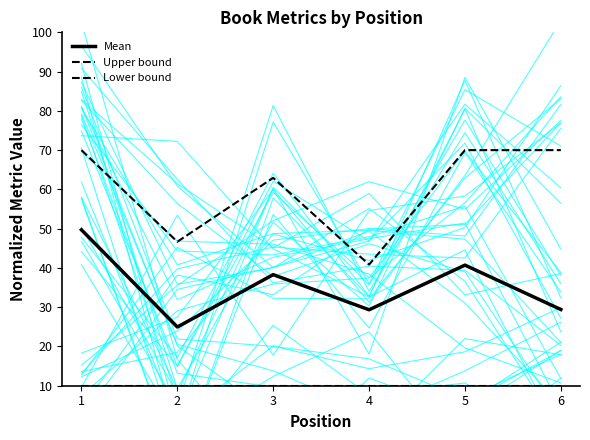

What is the value of the Lower bound point at the 4th from the left?

10.0